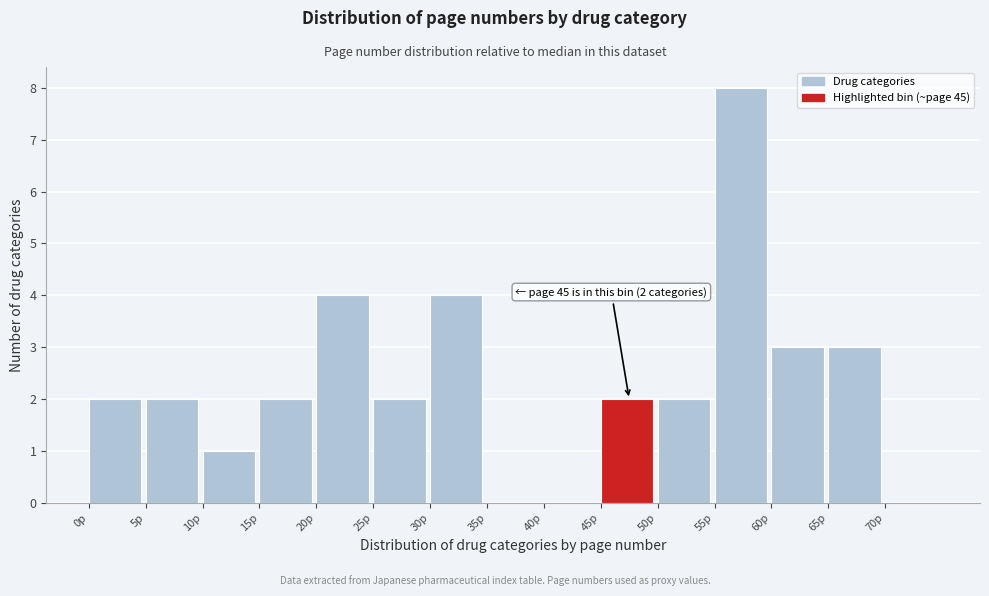

Over which range of the x-axis is the bar tallest?

55 to 60